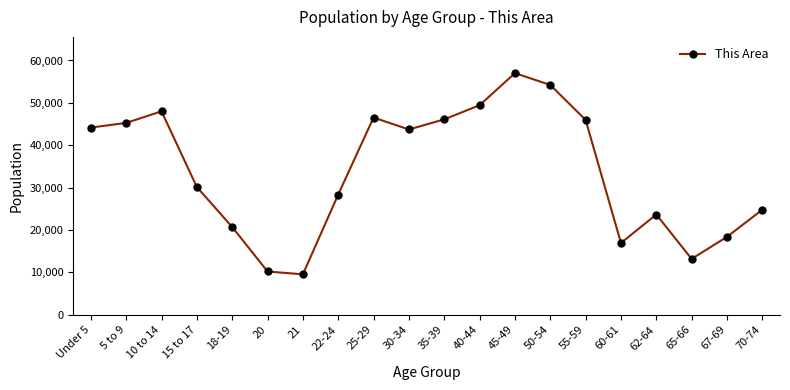

True or false: the data shows 46105 at 35-39.

True